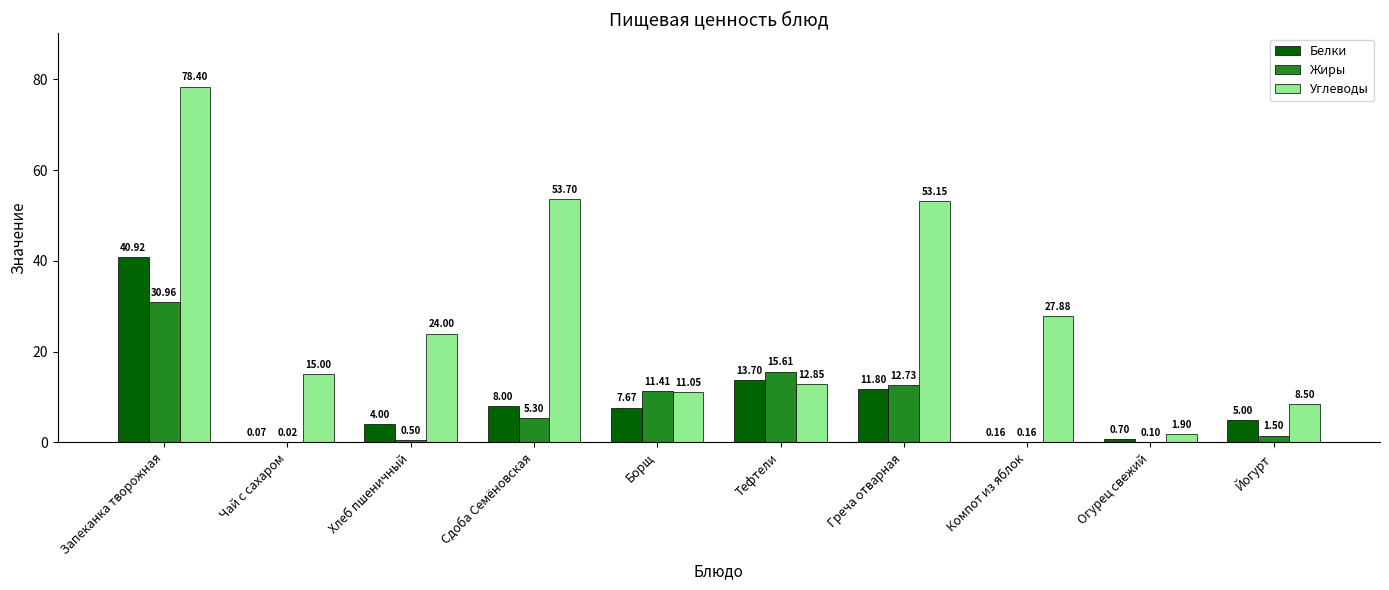

Which category has the highest value in the Белки series?

Запеканка творожная